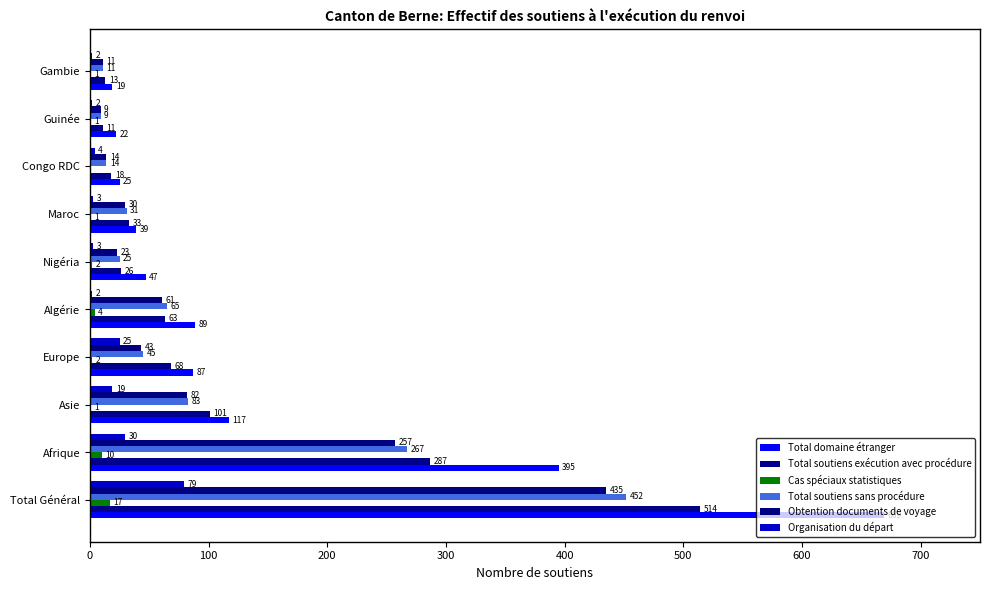

What are all the series names shown in the legend?

Total domaine étranger, Total soutiens exécution avec procédure, Cas spéciaux statistiques, Total soutiens sans procédure, Obtention documents de voyage, Organisation du départ